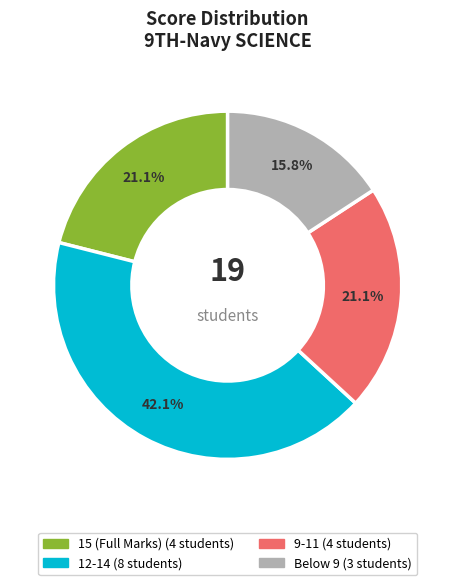

Count the number of slices in the pie.

4